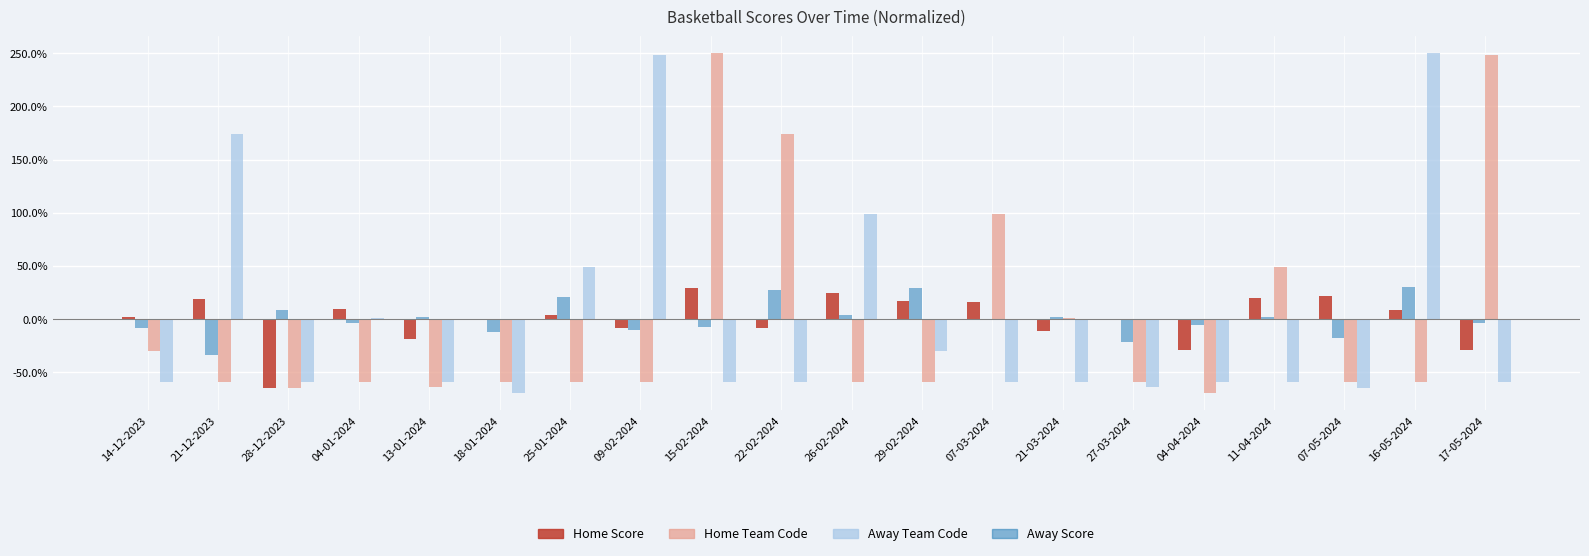

Where is Home Team Code nearest to the value 90?

07-03-2024